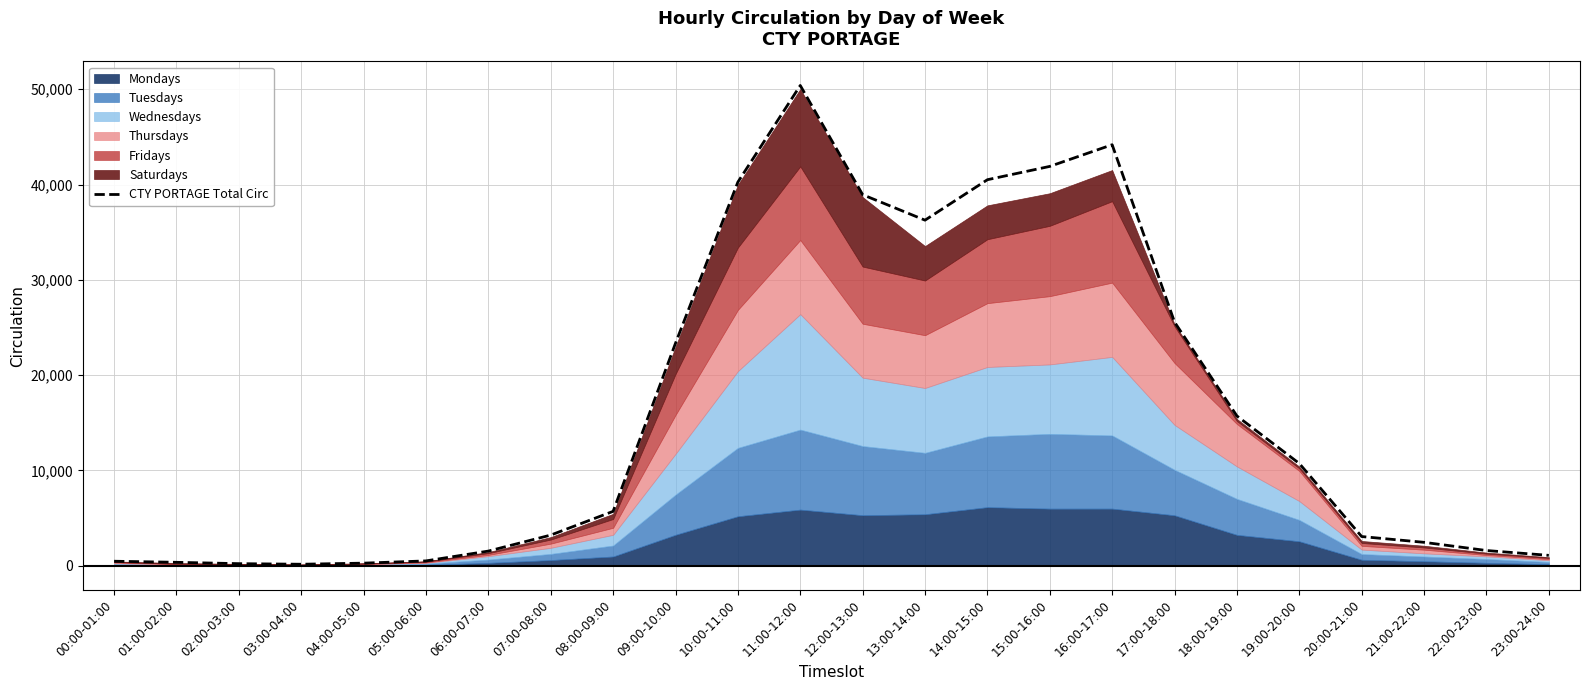

Reading right to left, what are all the values shown in this chart?

1085	1593	2451	3059	10726	15712	25565	44176	41902	40504	36259	38932	50393	40256	23343	5703	3213	1534	503	267	152	213	355	468